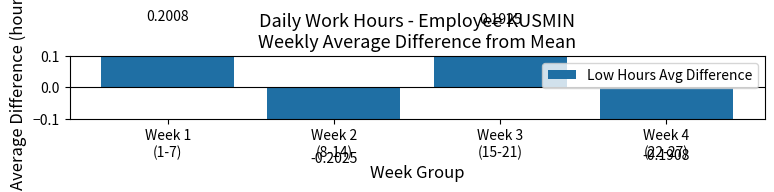

Where is the data nearest to the value 0?

Week 4
(22-27)